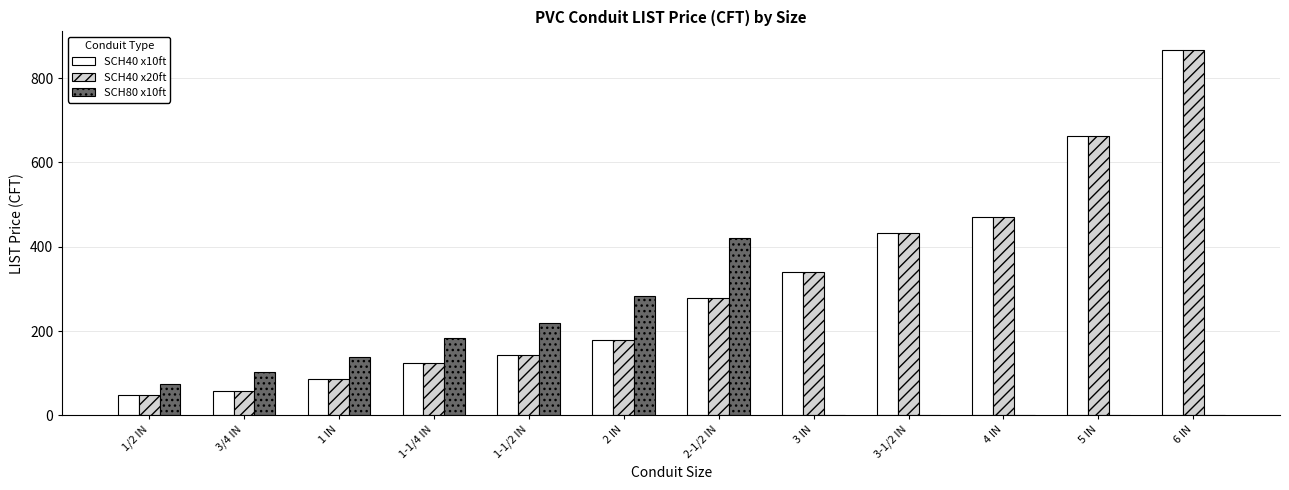

What is the average value of the SCH40 x10ft series?

307.5